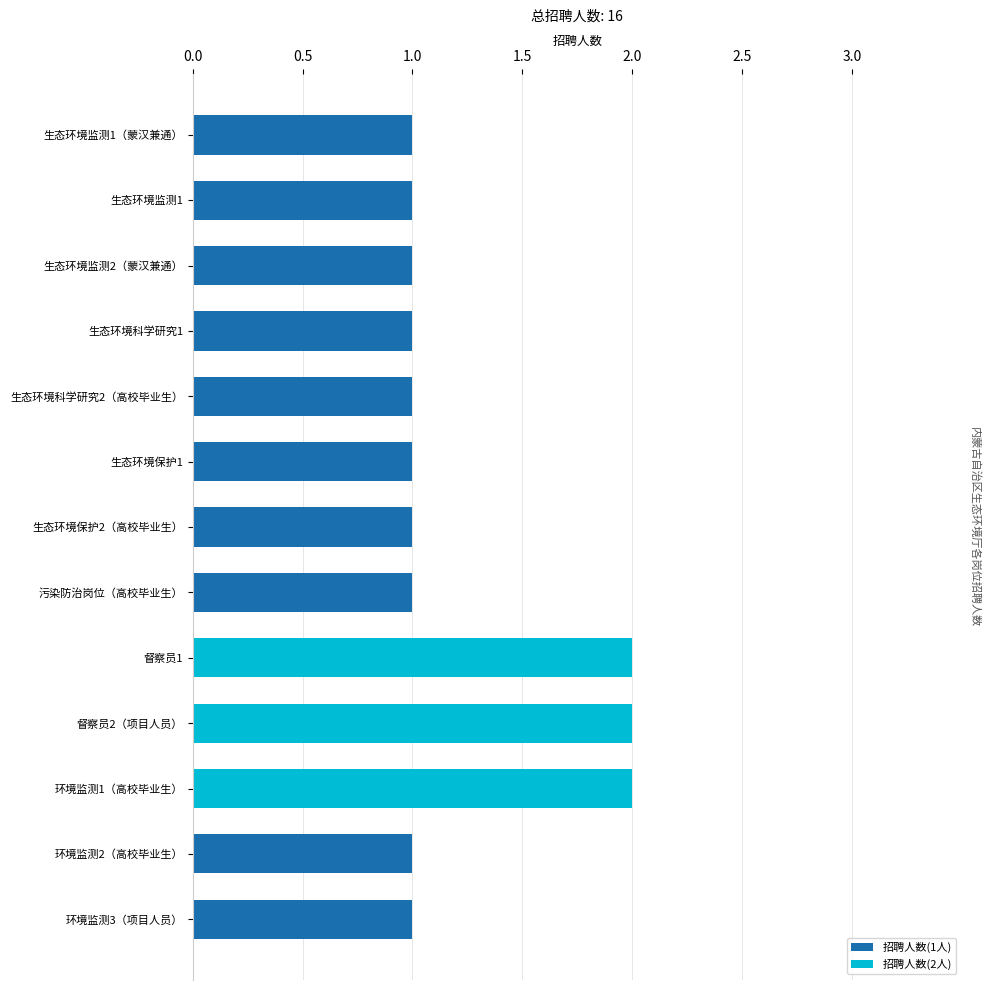

What is the sum of all values?

16